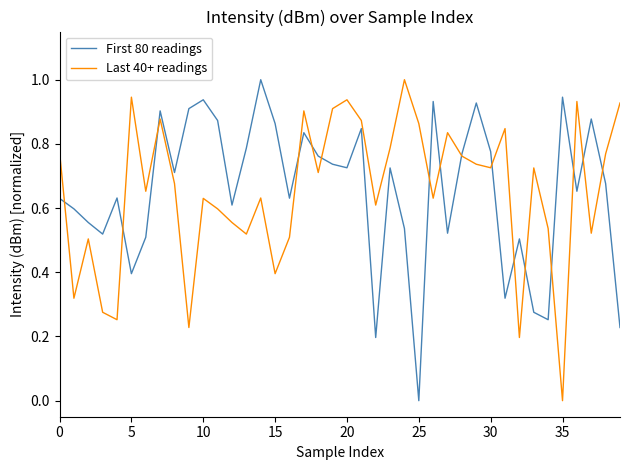

Count the number of categories in the chart.

40